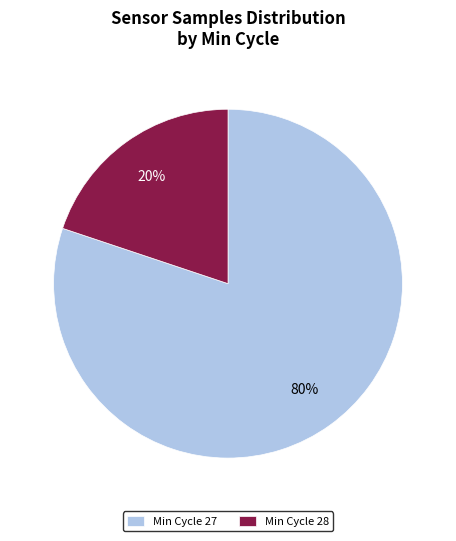

Rank the categories by value from highest to lowest.

Min Cycle 27, Min Cycle 28